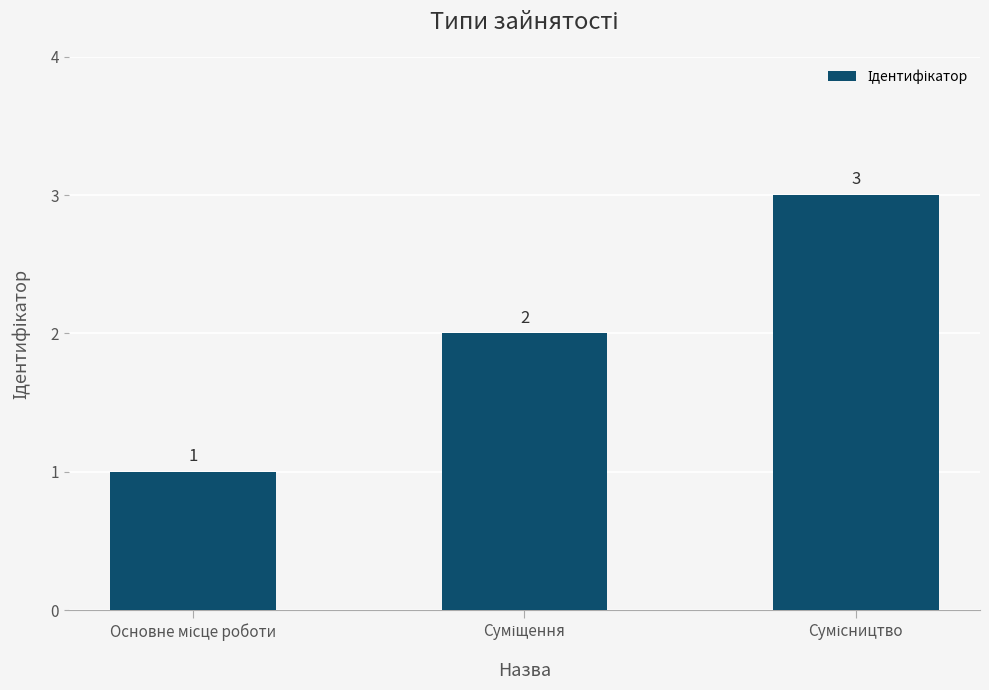

What is the value of the 2nd bar from the left?

2